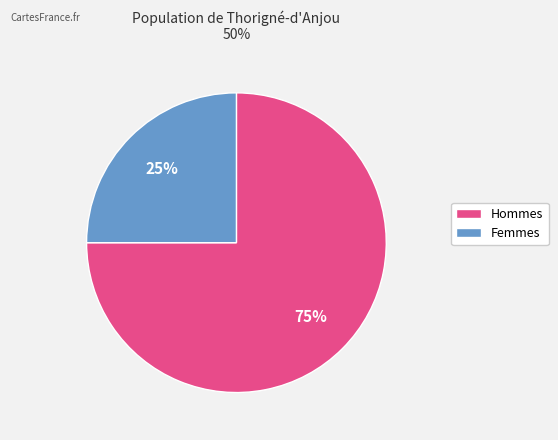

To the nearest percent, what is the difference between the largest and smallest slice percentages?

50%